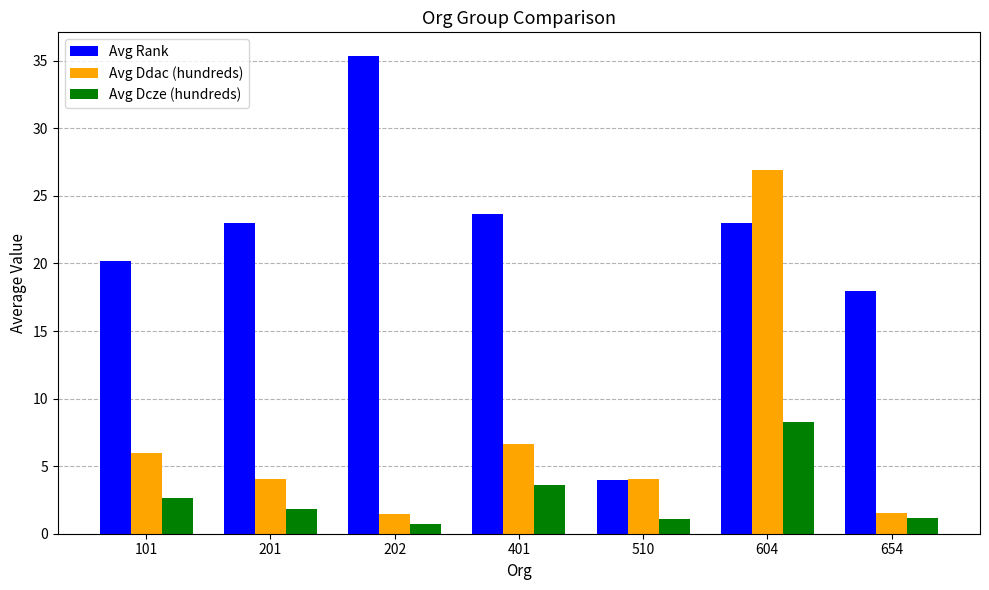

What value does the Avg Ddac (hundreds) series have at 604?

26.9